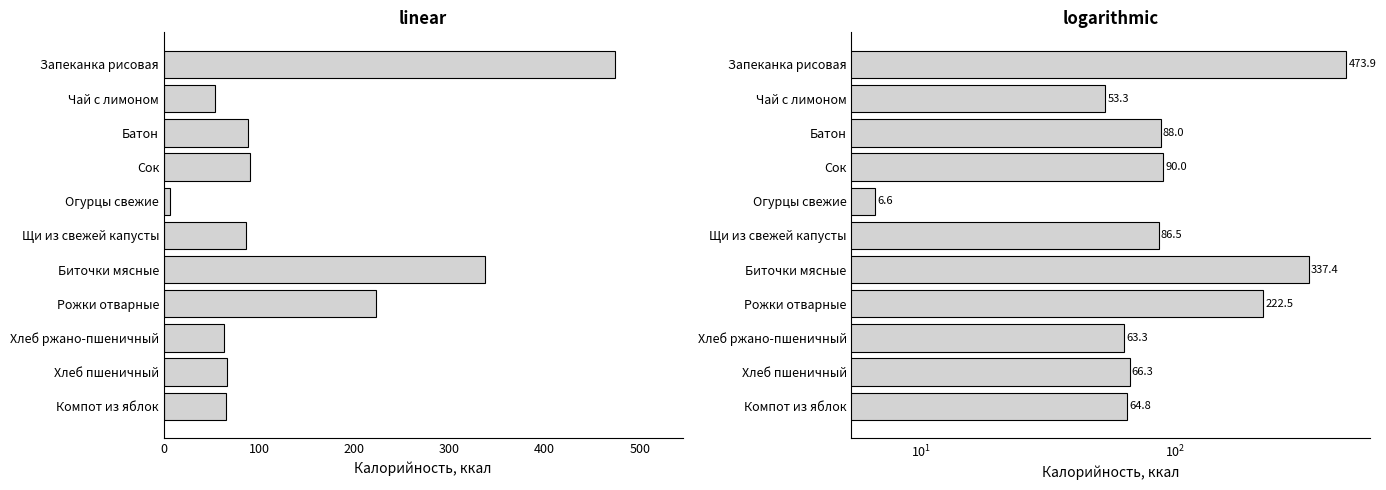

What is the maximum value shown in the chart?

473.9